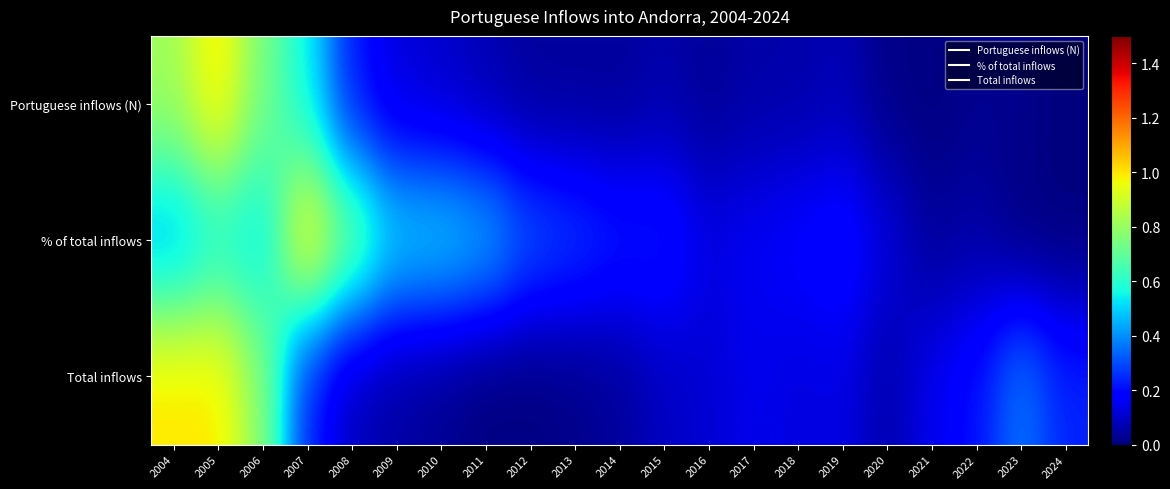

At which category is the sum across all series the highest?

2005